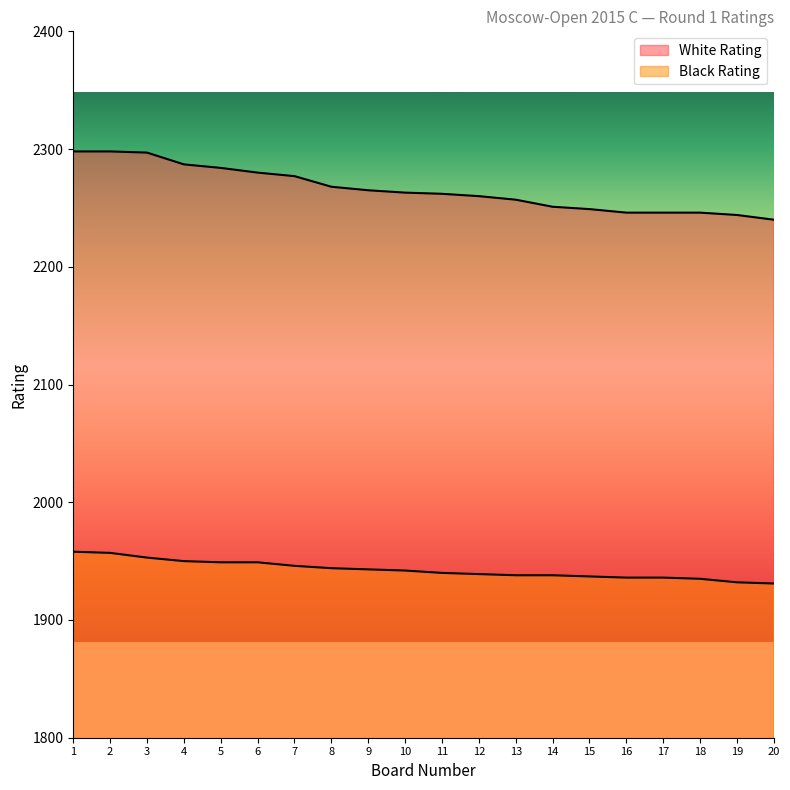

Reading left to right, what are all the values shown in this chart?

White Rating: 2298	2298	2297	2287	2284	2280	2277	2268	2265	2263	2262	2260	2257	2251	2249	2246	2246	2246	2244	2240
Black Rating: 1958	1957	1953	1950	1949	1949	1946	1944	1943	1942	1940	1939	1938	1938	1937	1936	1936	1935	1932	1931